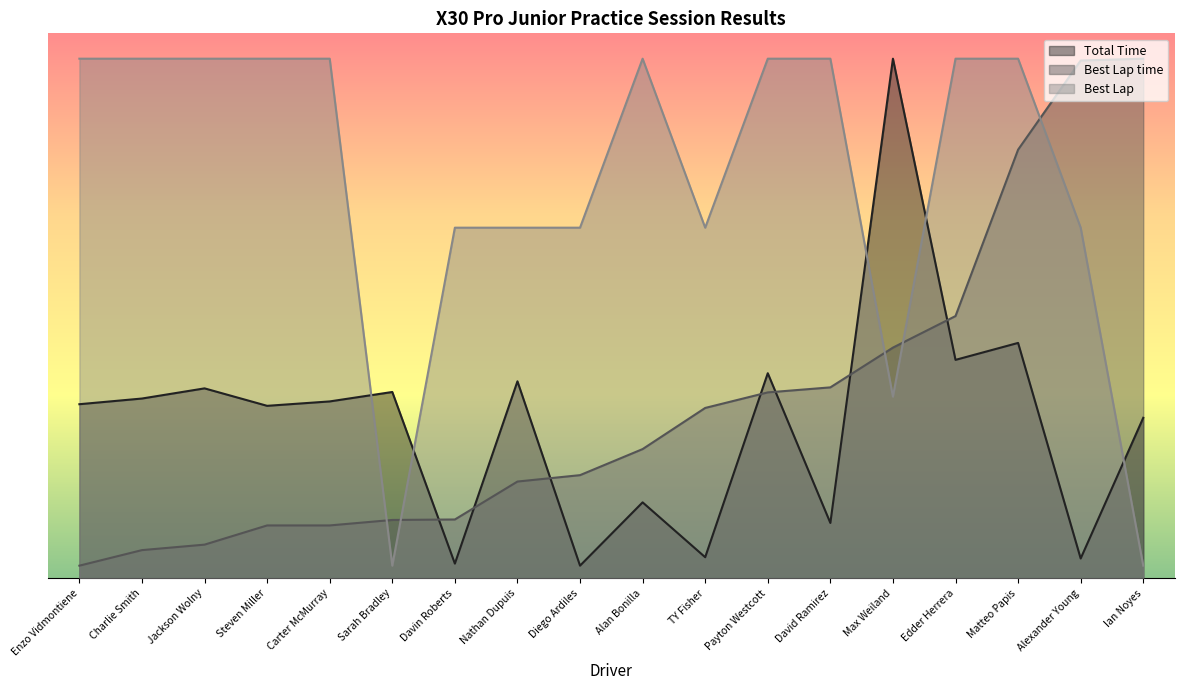

At which category is the sum across all series the highest?

Matteo Papis